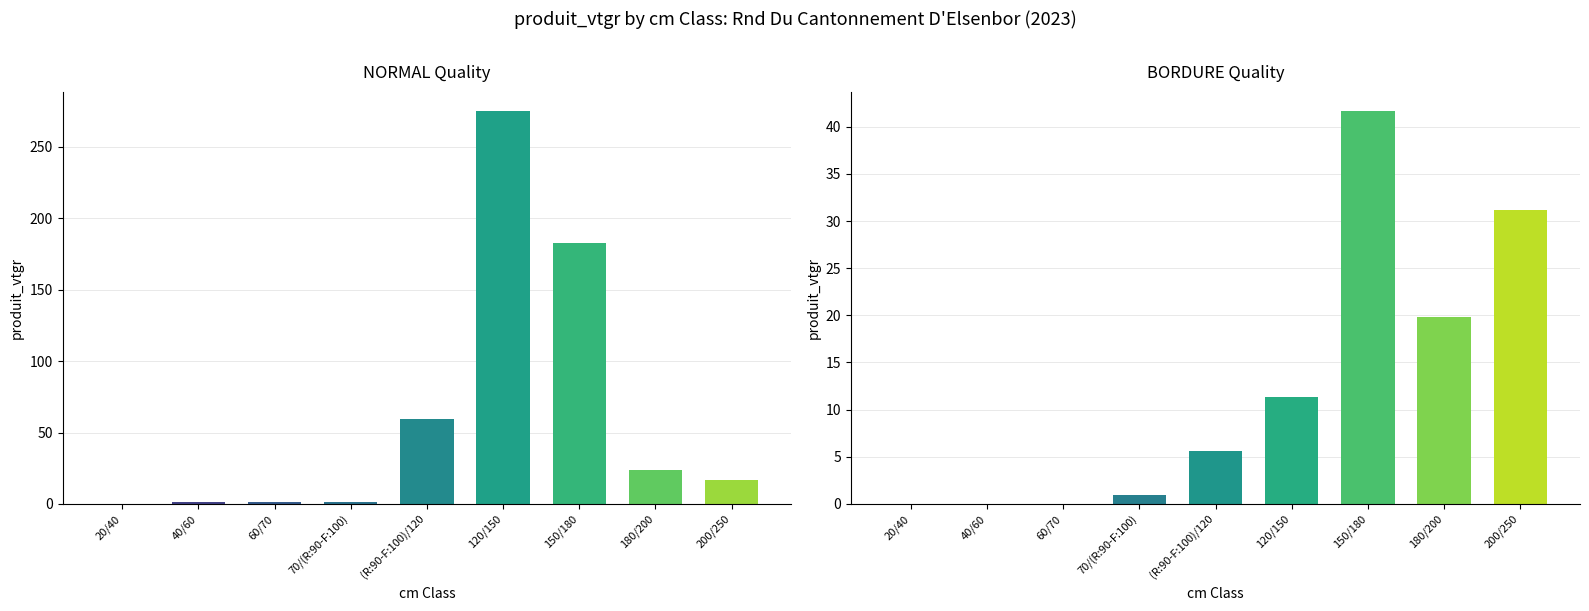

What are all the series names shown in the legend?

NORMAL, BORDURE